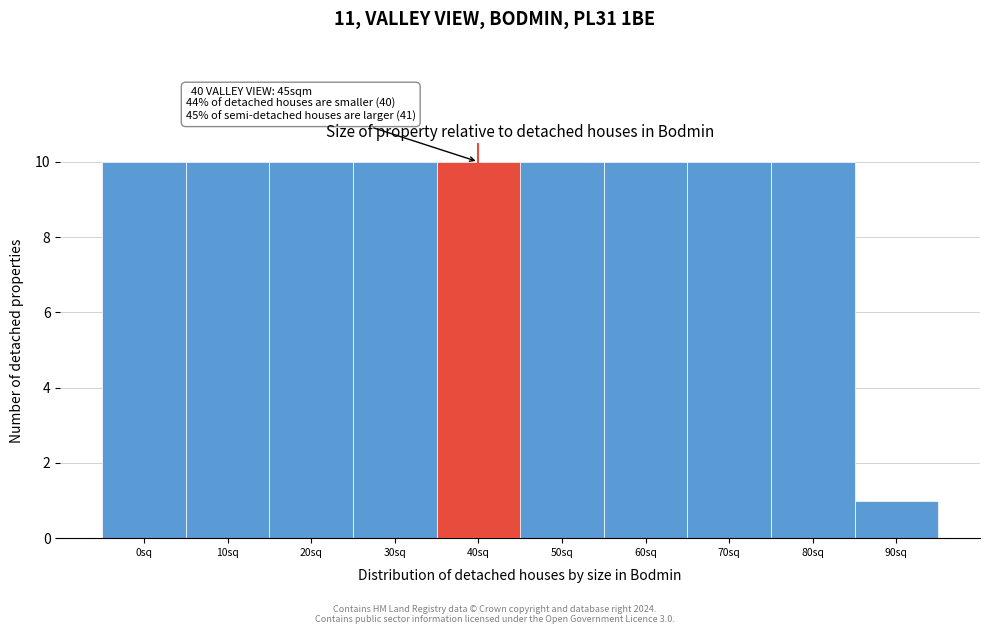

Reading left to right, list all the values displayed in this chart.

10	10	10	10	10	10	10	10	10	1